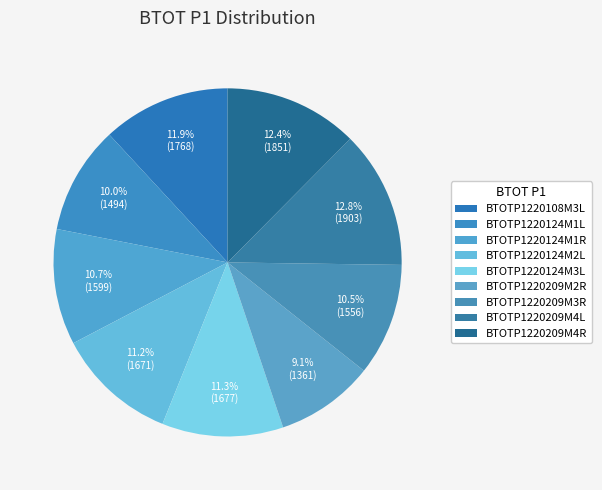

What is the total percentage of BTOTP1220108M3L and BTOTP1220209M4R?

24.3%